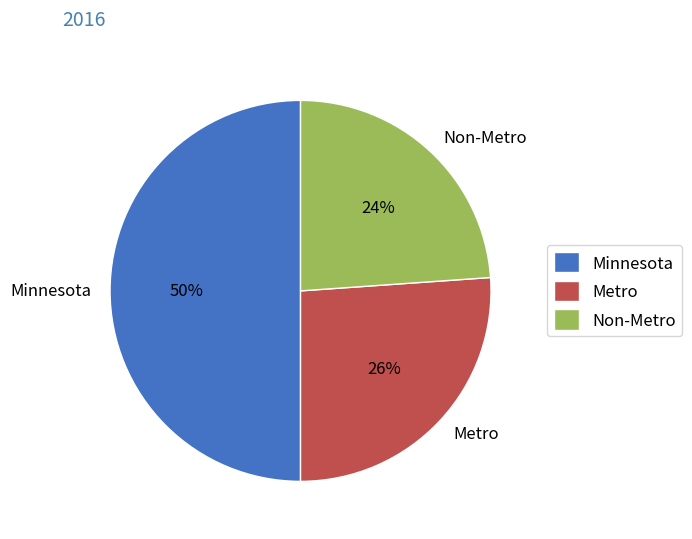

Rank the categories by value from lowest to highest.

Non-Metro, Metro, Minnesota